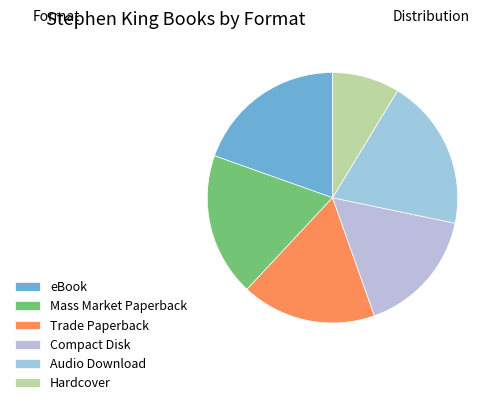

How many slices are in this pie chart?

6